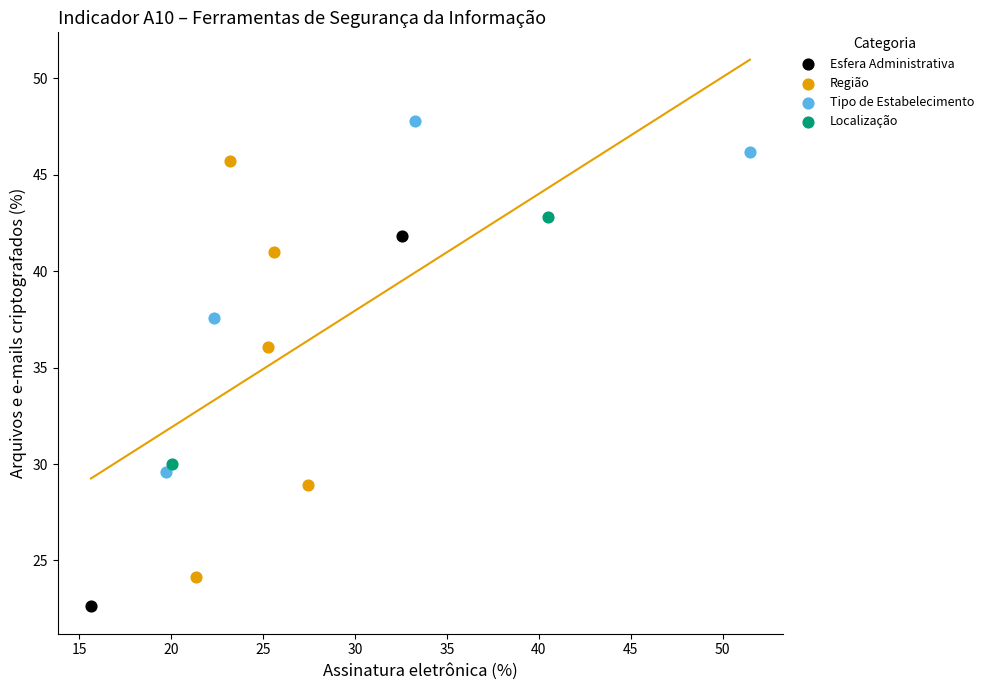

Which series reaches the maximum Y coordinate?

Tipo de Estabelecimento